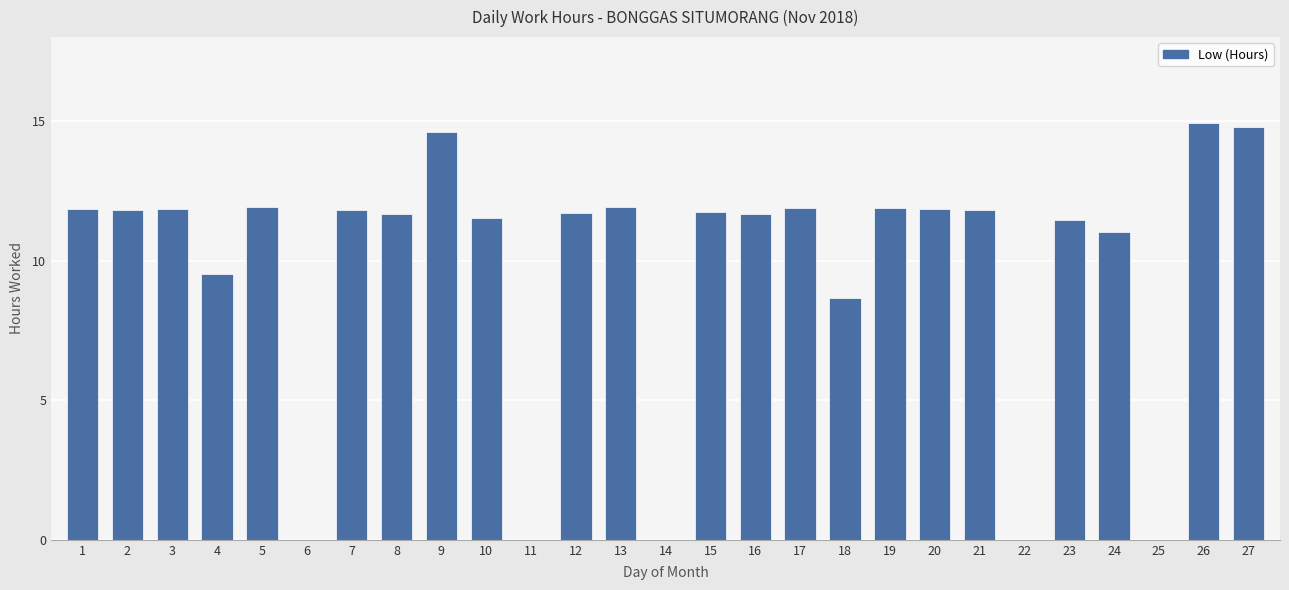

Count the number of data series in this chart.

1